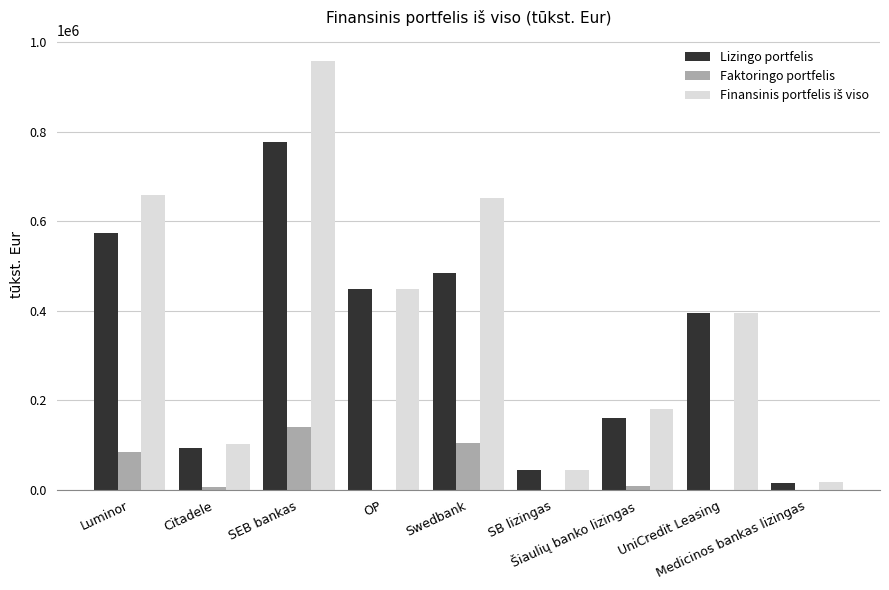

What is the maximum value for Lizingo portfelis?

776520